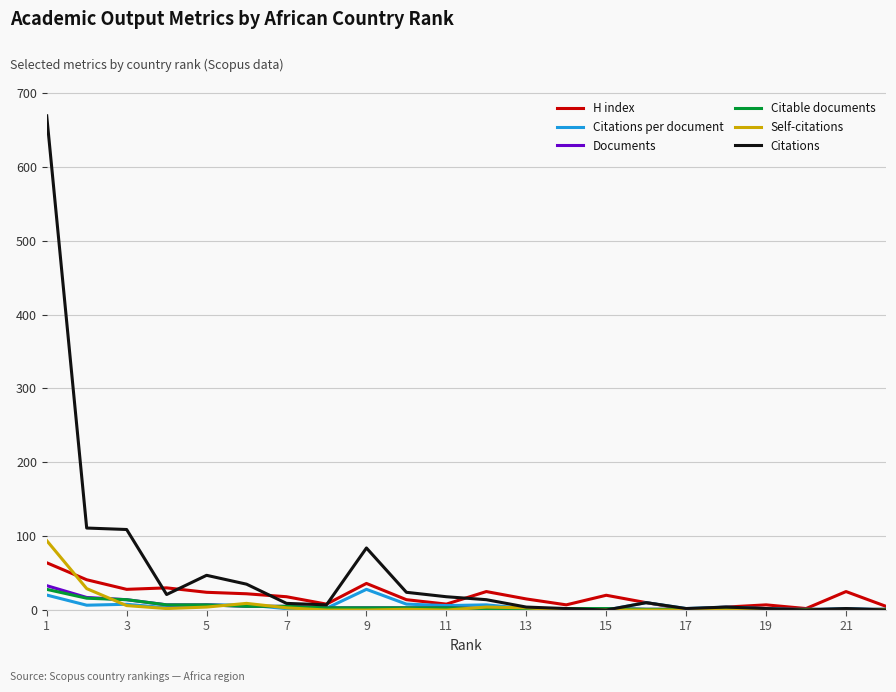

In Self-citations, how many points are higher than both neighbors (excluding endpoints)?

3